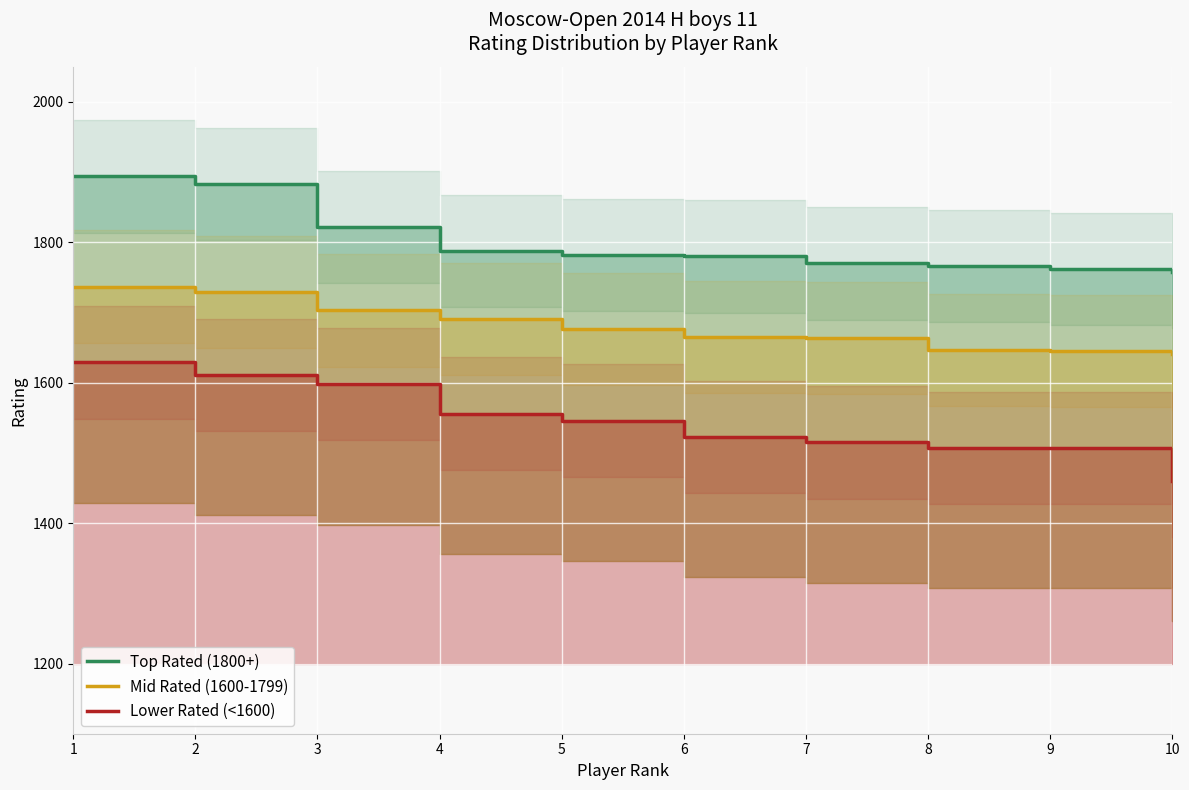

What is the approximate value of Lower Rated (<1600) at 5?

1546